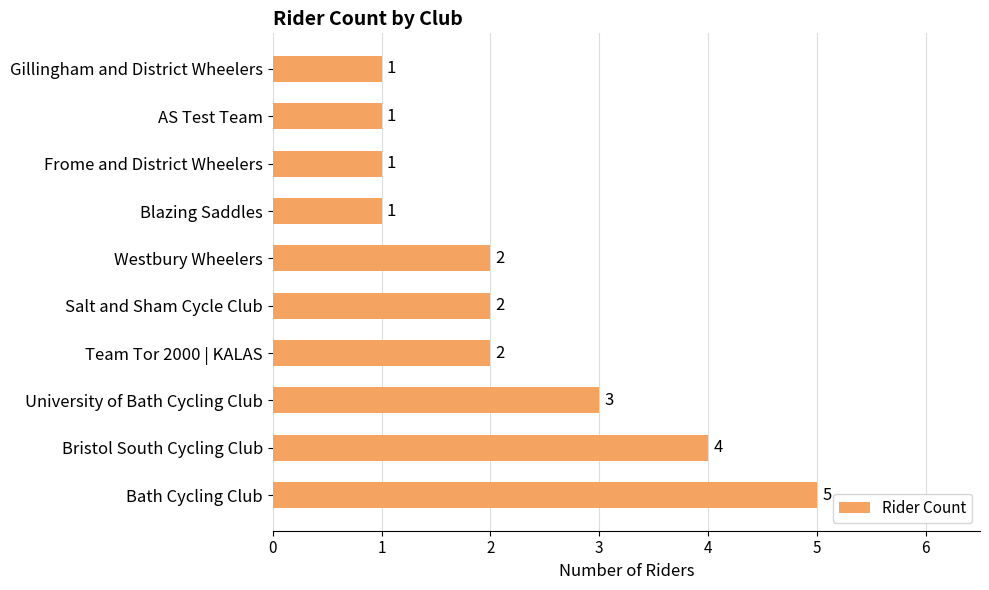

What is the sum of all values?

22